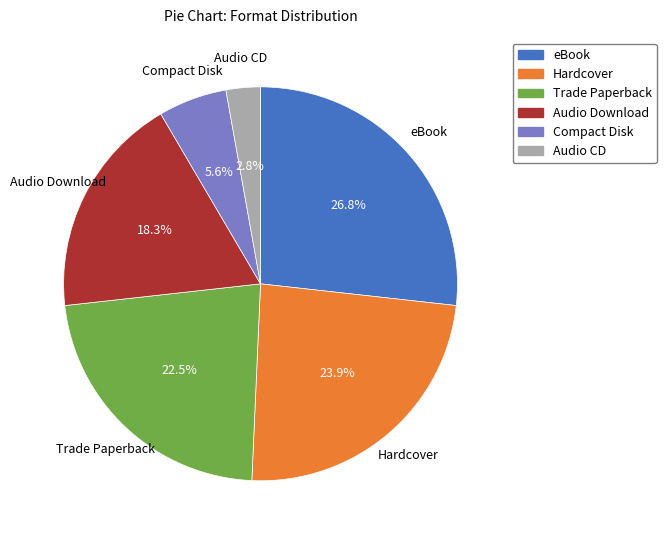

Is there a majority slice in this chart?

No